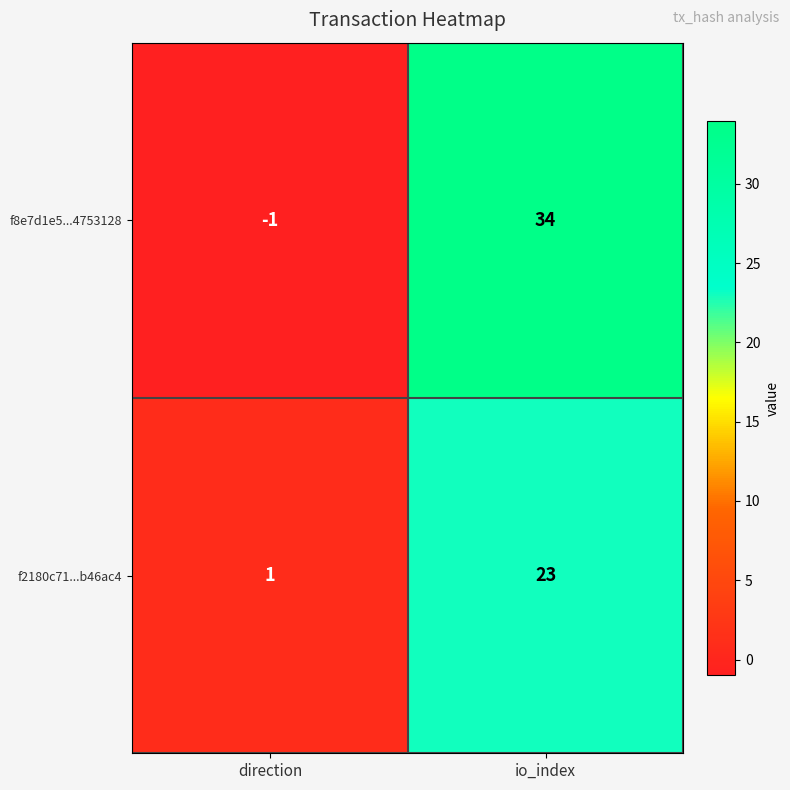

The value of f8e7d1e5...4753128 at io_index is 59. True or false?

False